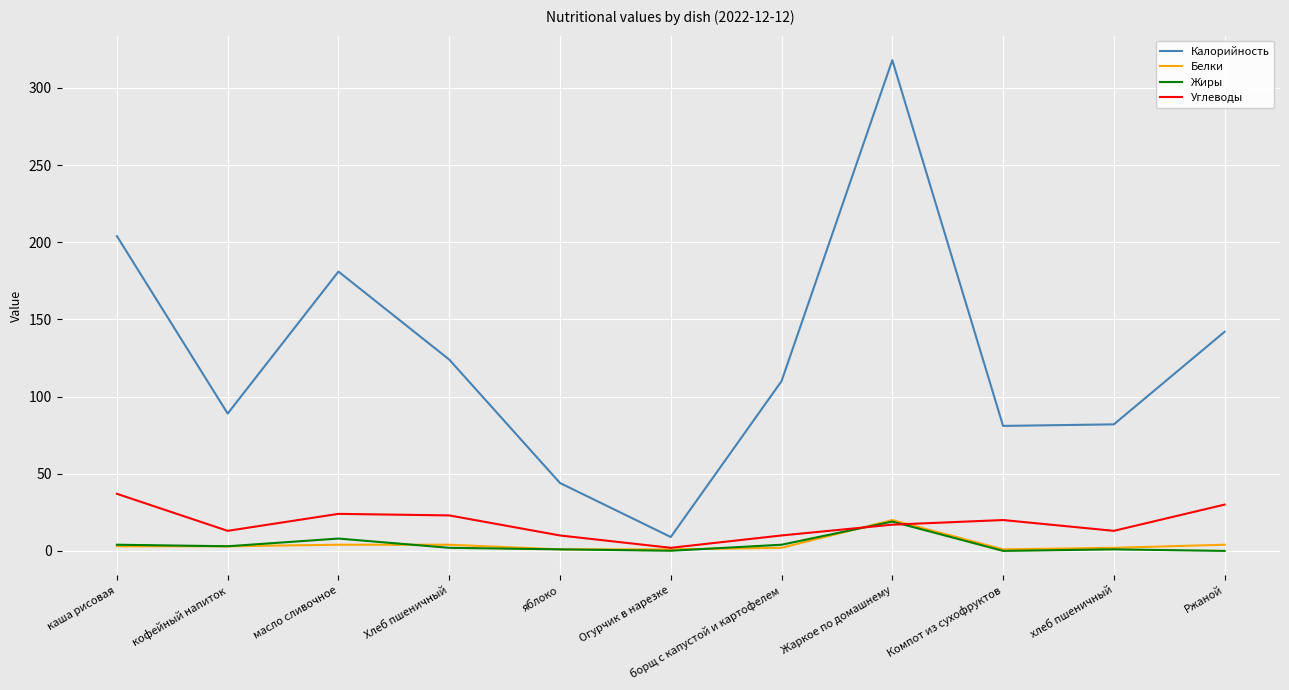

Does the chart have visible grid lines?

Yes